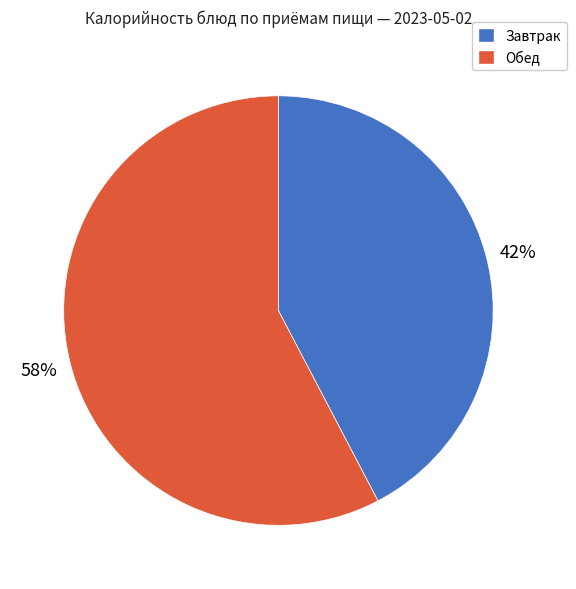

Does any single category account for the majority?

Yes